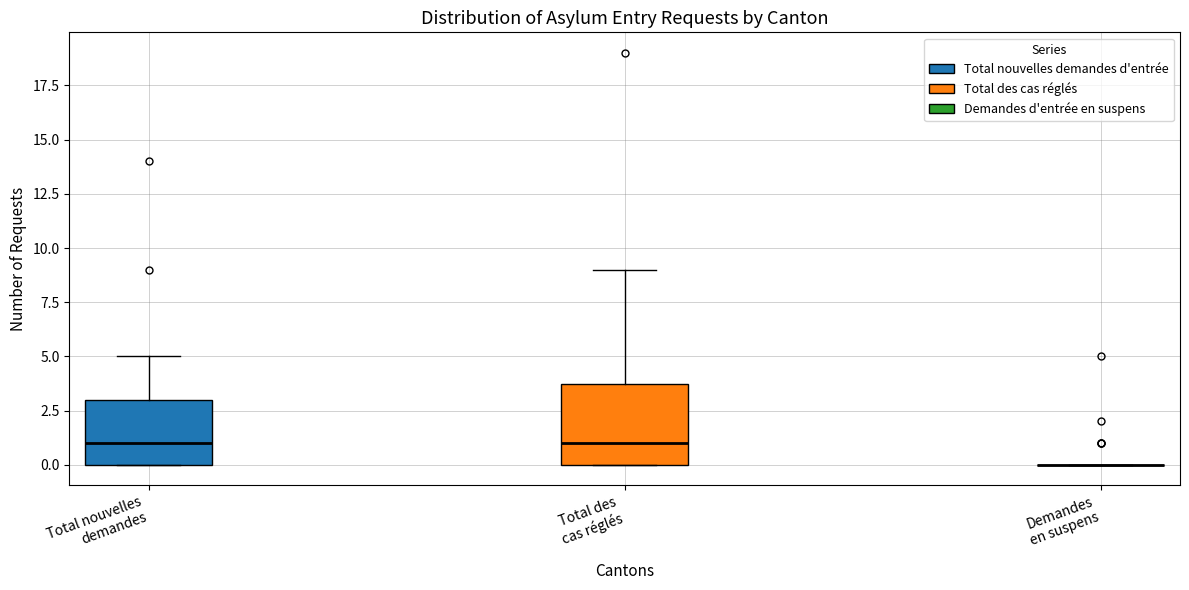

Reading left to right, transcribe this box plot: for each box, give where its median line is, the range the box spans, and where its two whiskers end, as read against the y-axis. The values are not printed on the chart, so give them approximately, as read against the axis.

Total nouvelles demandes: median 1, box 0 to 3, whiskers 0 to 5
Total des cas réglés: median 1, box 0 to 4, whiskers 0 to 9
Demandes en suspens: box collapsed to a line at 0, whiskers 0 to 0